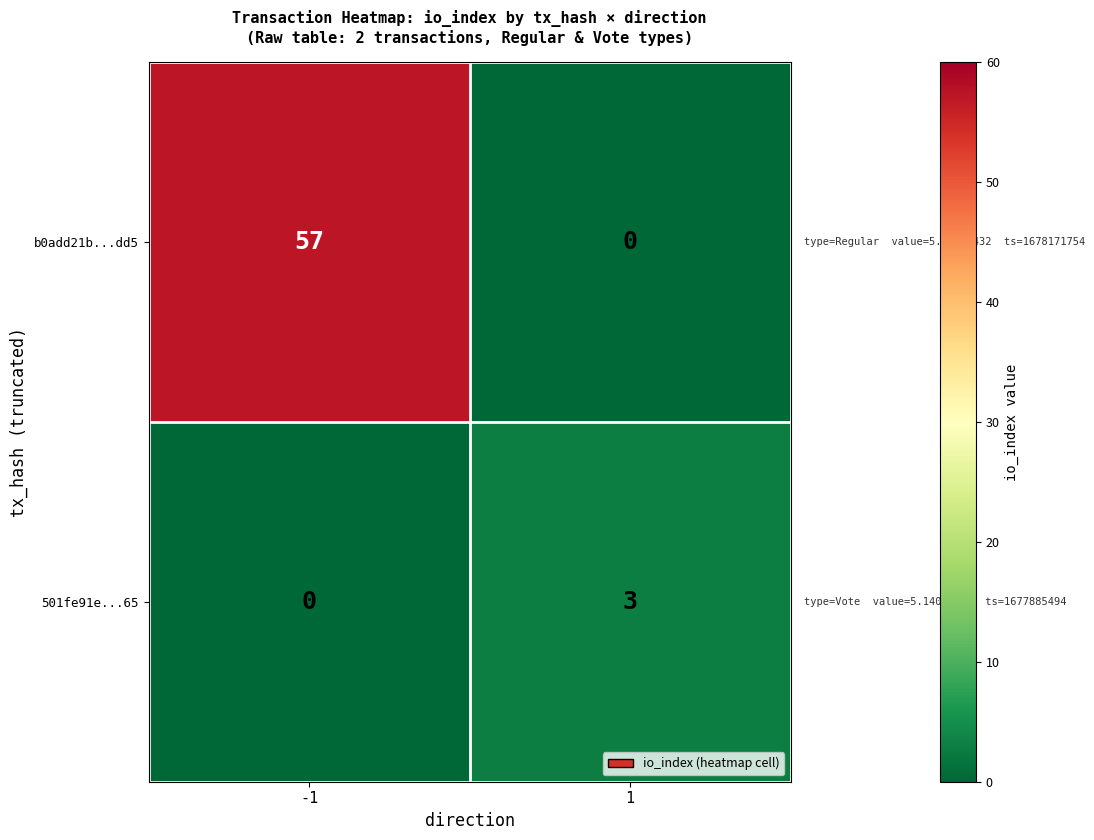

The 501fe91e...65 series shows -2 at -1. True or false?

False